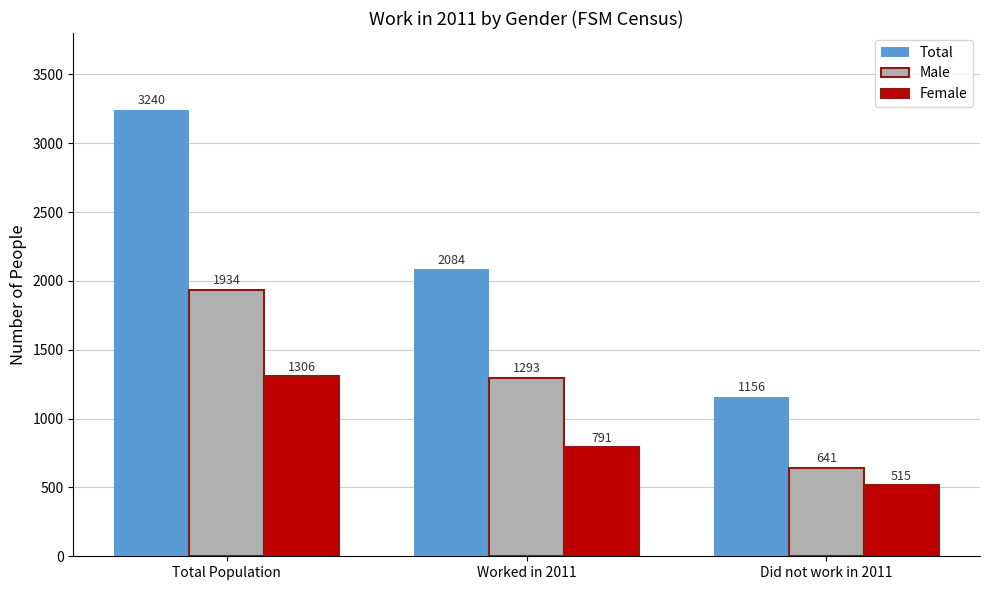

Rank the series by their average value, from highest to lowest.

Total, Male, Female